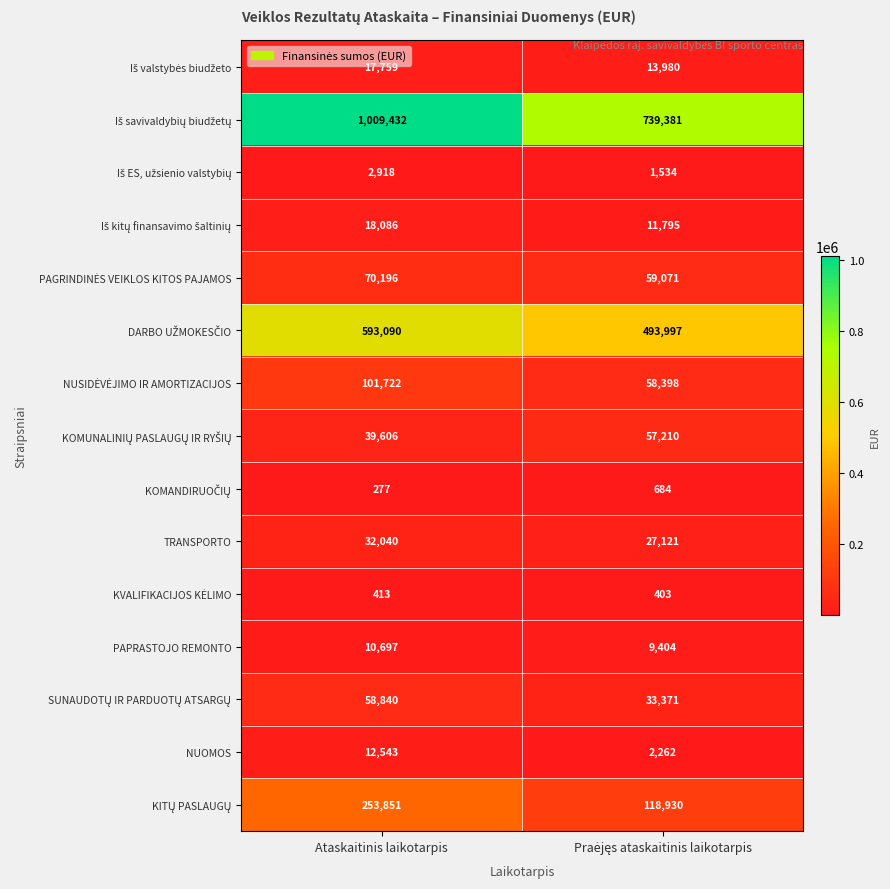

What is the spread (max minus min) of values at Ataskaitinis laikotarpis?

1009155